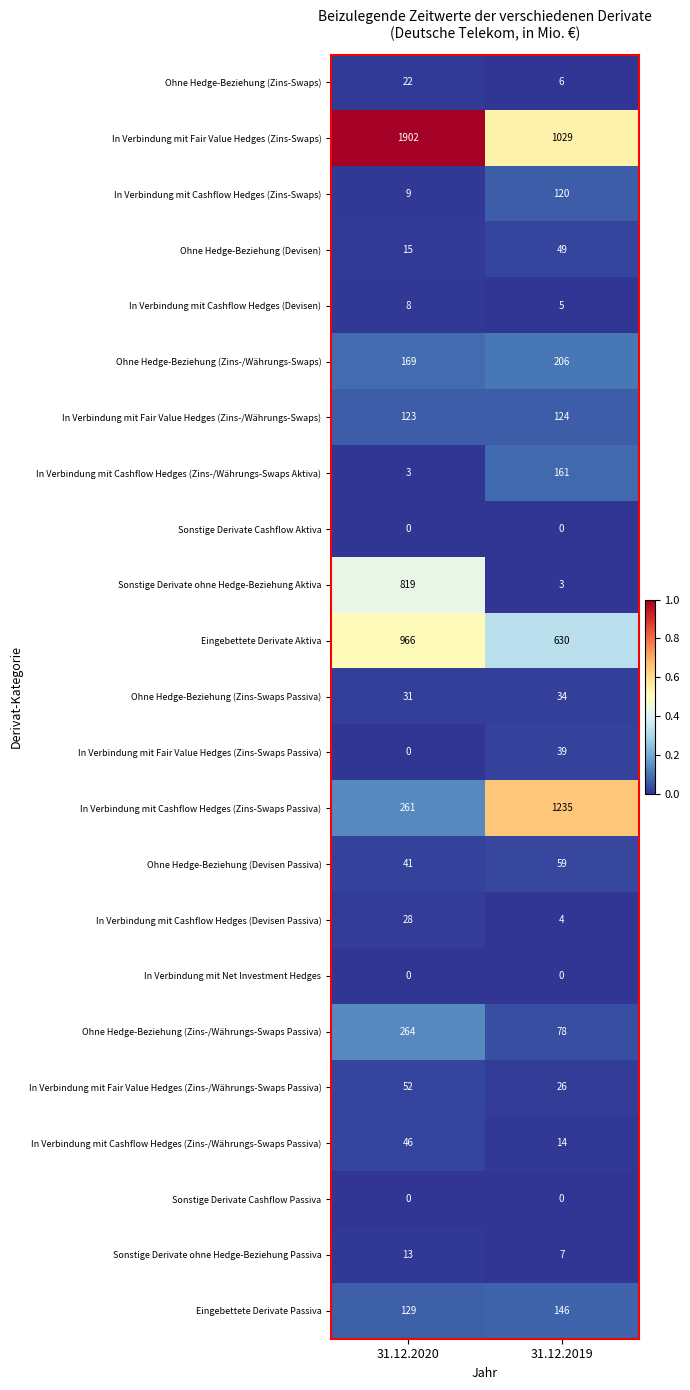

Is the value of In Verbindung mit Fair Value Hedges (Zins-Swaps) at 31.12.2020 greater than the value of Ohne Hedge-Beziehung (Devisen) at 31.12.2019?

Yes